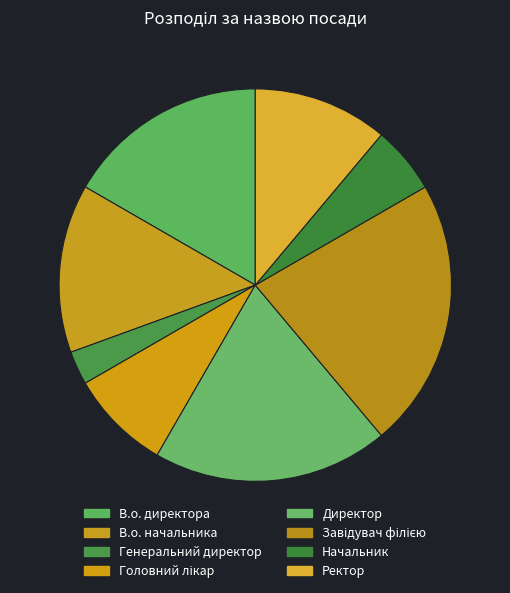

To the nearest percent, what is the difference between the Головний лікар and Начальник slice percentages?

3%